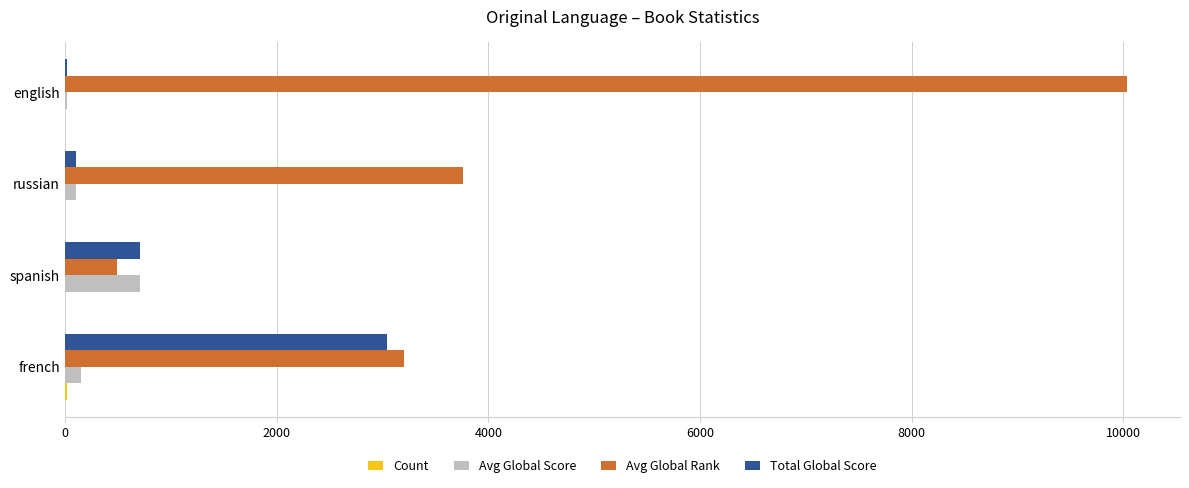

What is the sum of all Total Global Score values?

3875